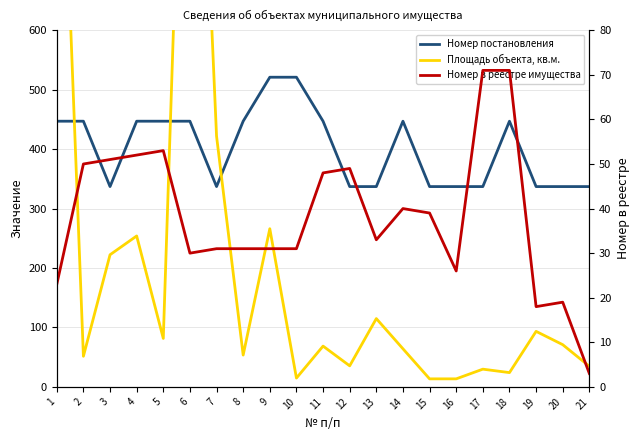

What is the lowest value of the Номер постановления series?

337.0